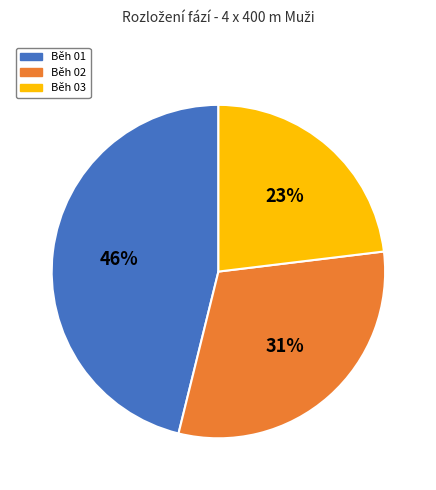

To the nearest percent, what portion does Běh 01 represent?

46%